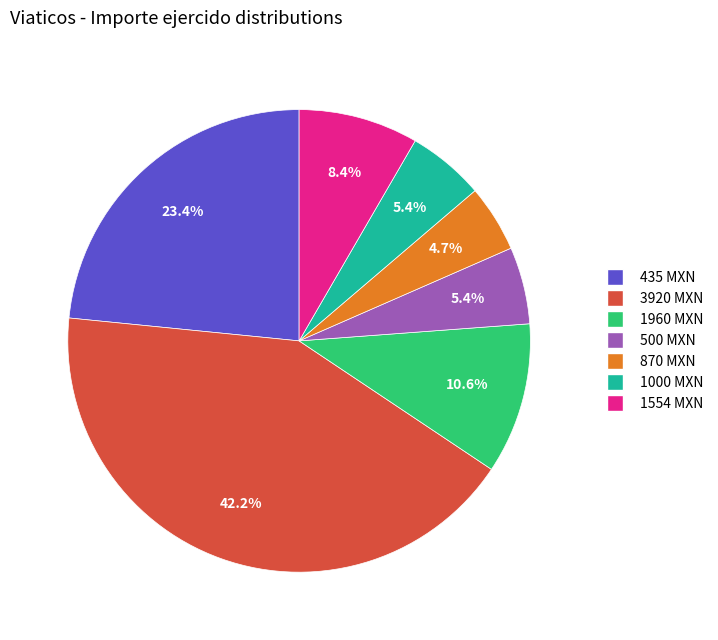

Is there any slice that represents more than half of the pie?

No